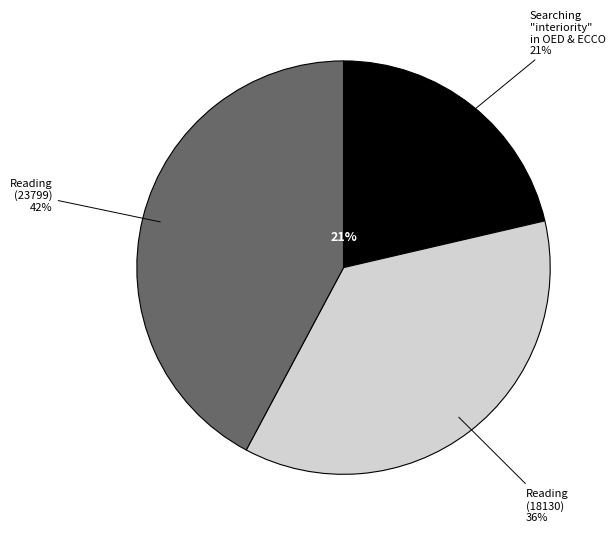

Combined, do Reading (23799) and Searching "interiority" in OED and ECCO. account for over 50%?

Yes